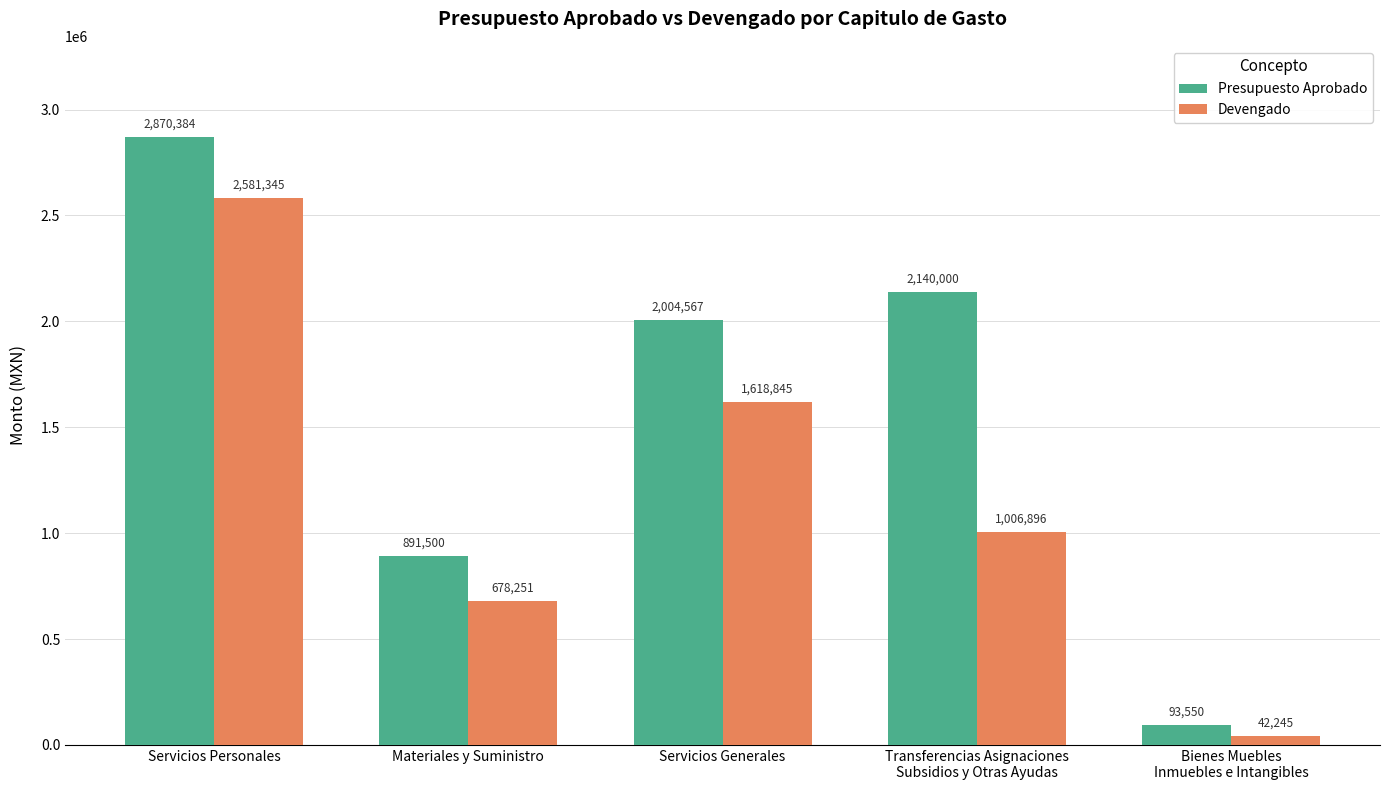

What is the difference between the second highest and second lowest values in the Devengado series?

940593.4